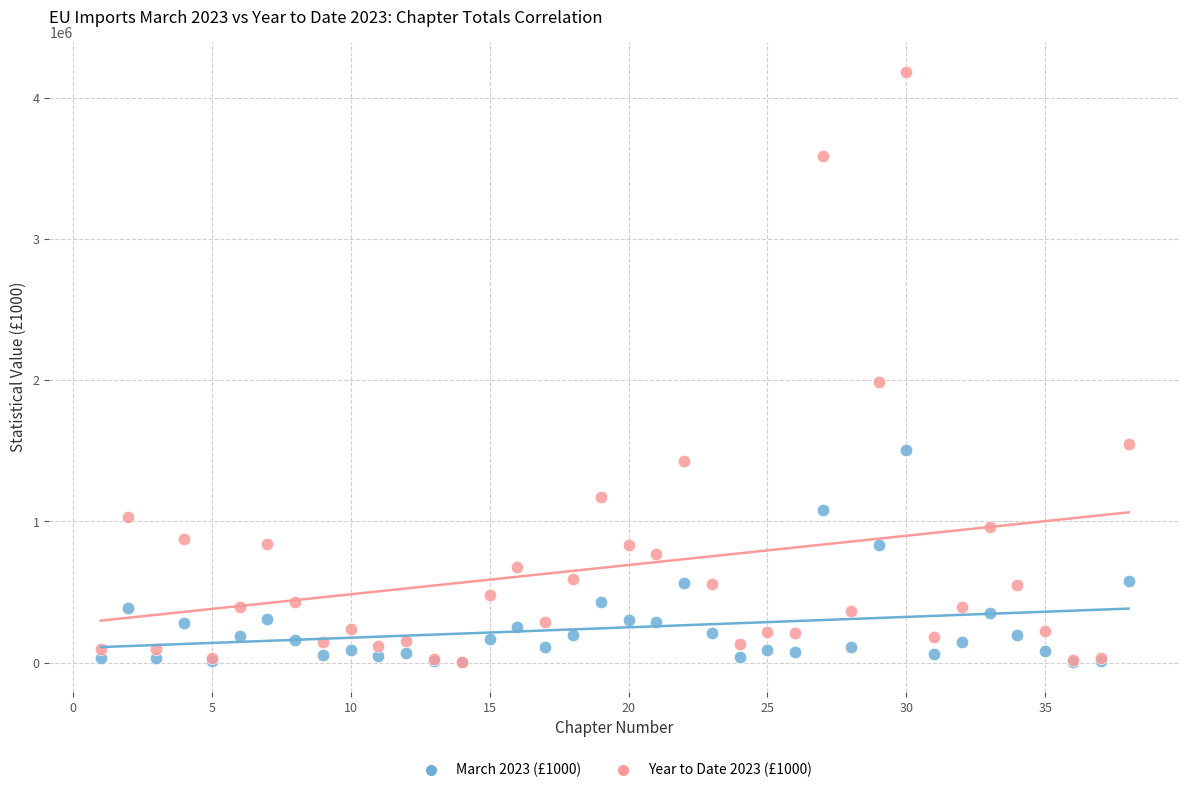

Across all series, what Y value is closest to 2094152?

1987927